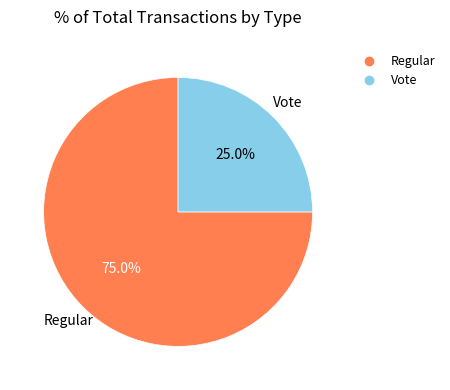

Does Vote account for over 50% of the chart?

No